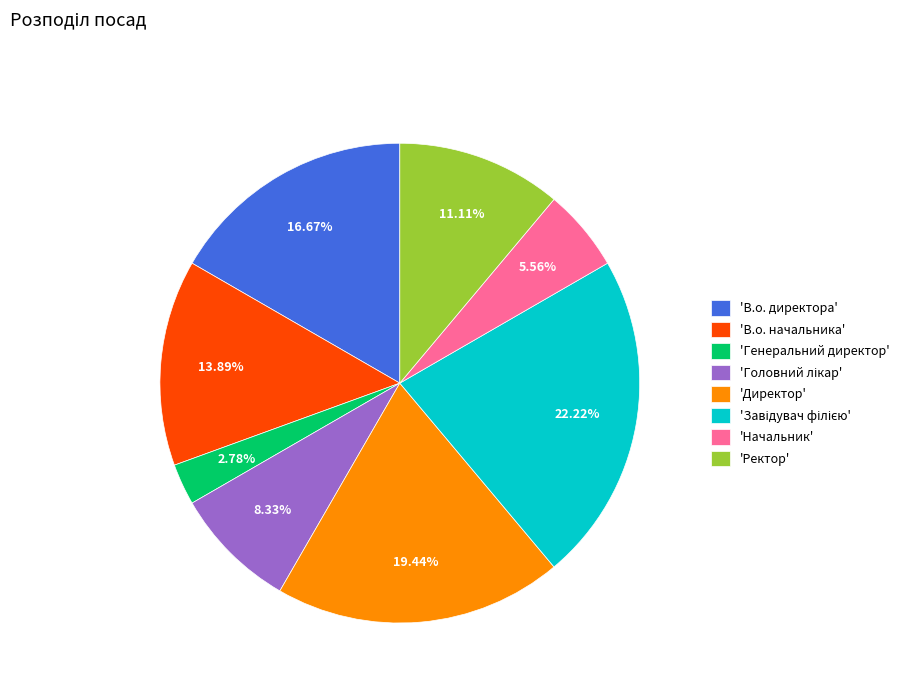

Does 'Генеральний директор' represent more than half of the total?

No